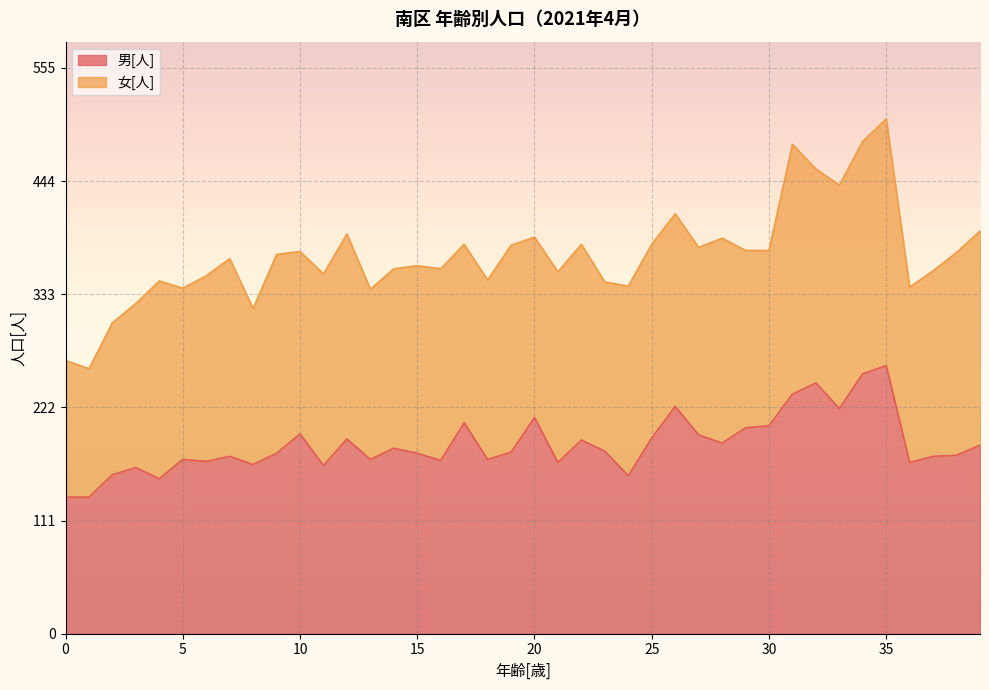

What is the average value?

186